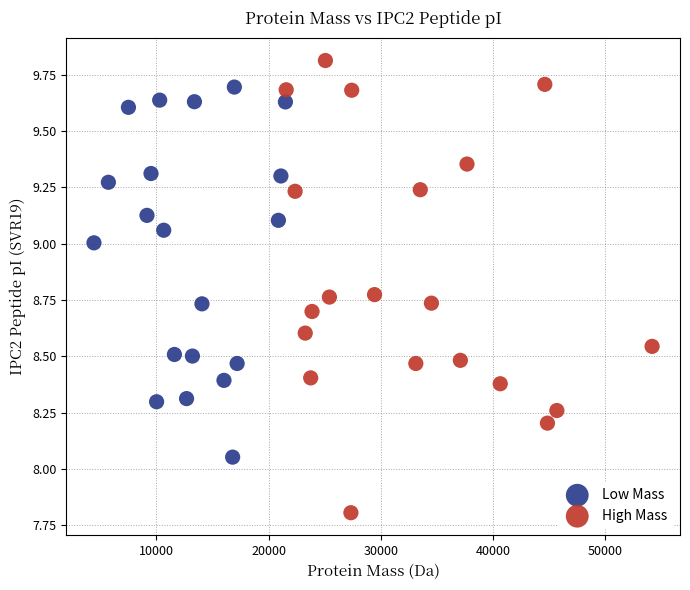

Which series contains the highest Y value?

High Mass